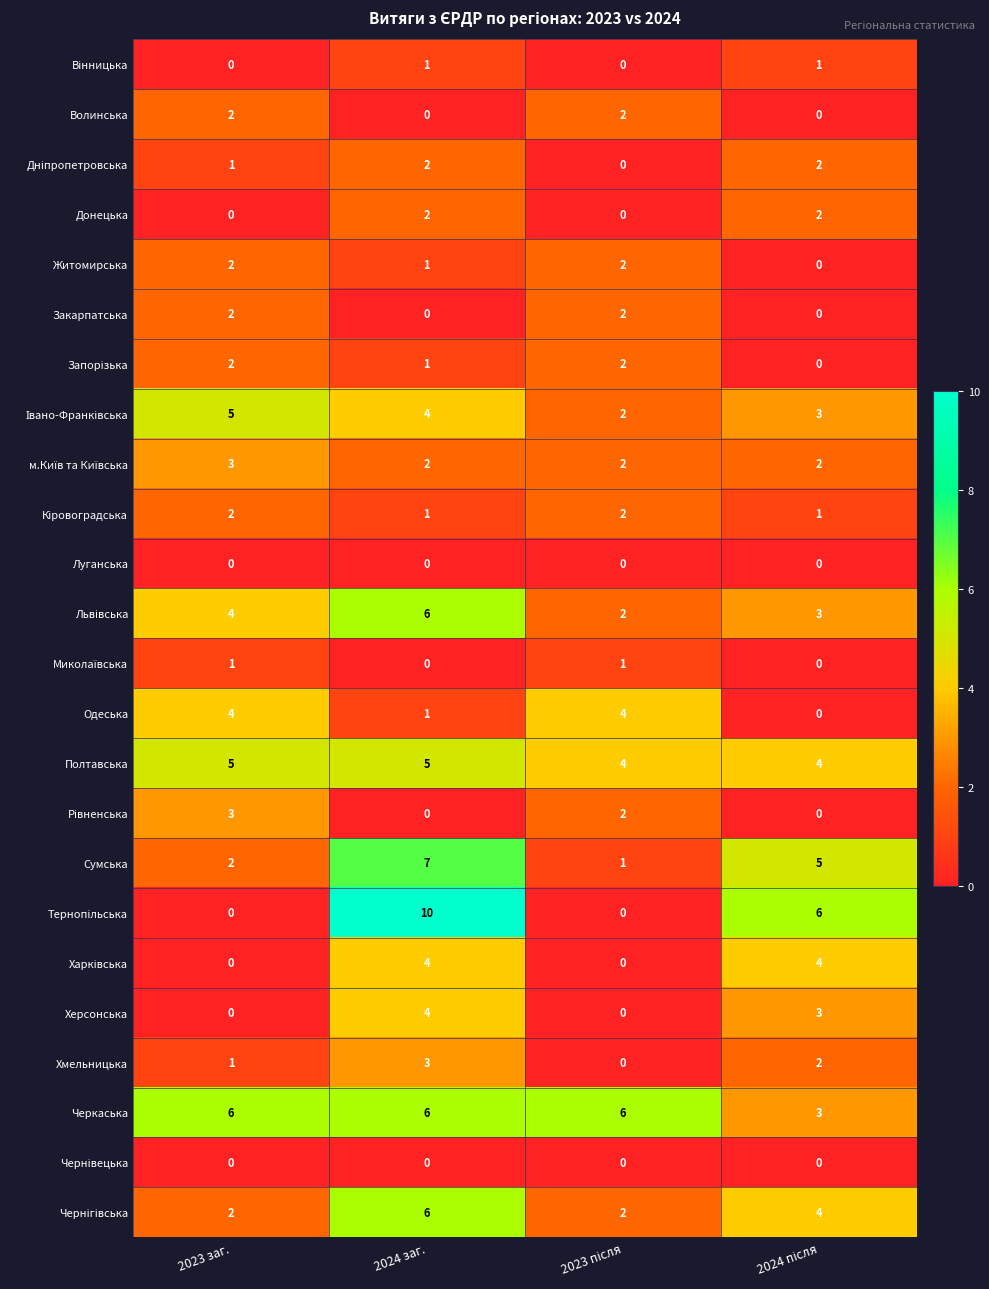

At how many categories does at least one series exceed 3?

4